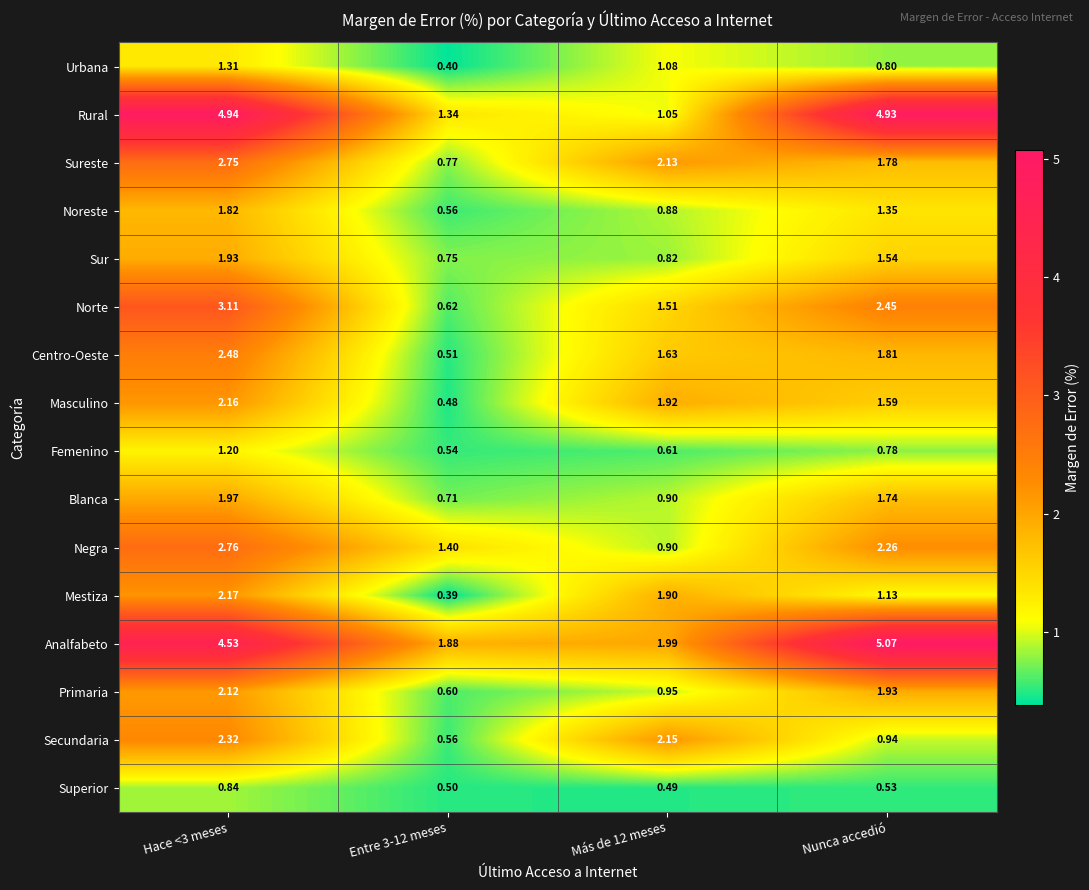

List the series in order of their peak value, lowest first.

Superior, Femenino, Urbana, Noreste, Sur, Blanca, Primaria, Masculino, Mestiza, Secundaria, Centro-Oeste, Sureste, Negra, Norte, Rural, Analfabeto